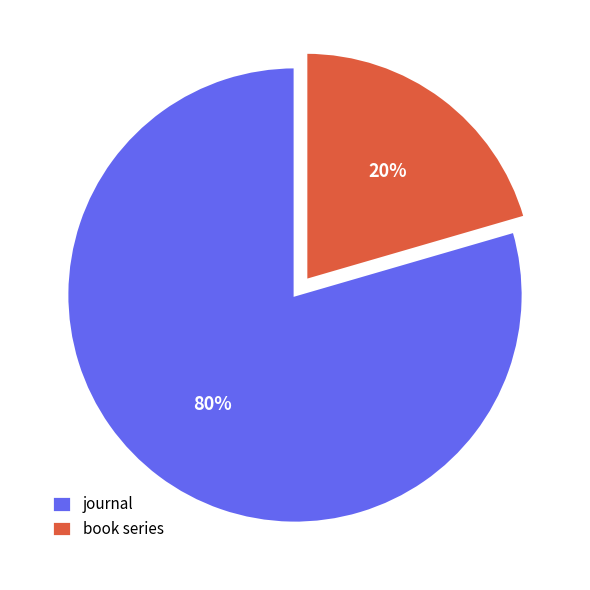

Which category has the biggest portion of the pie?

journal